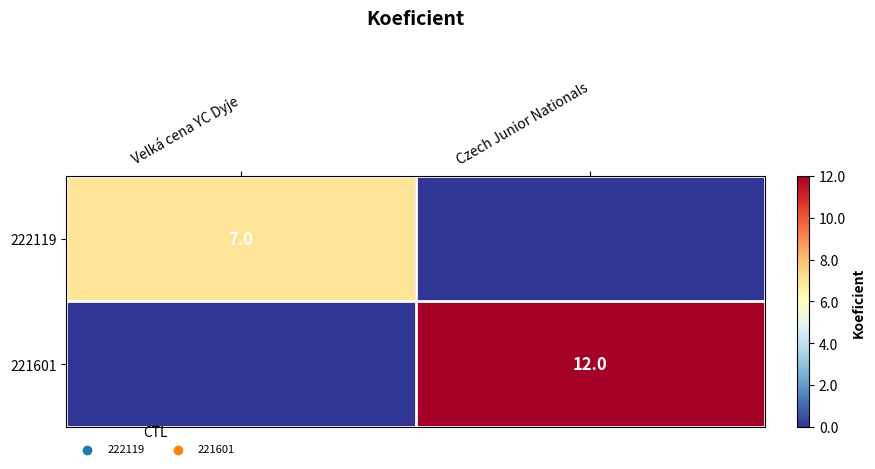

The 221601 series shows 8 at Czech Junior Nationals. True or false?

False